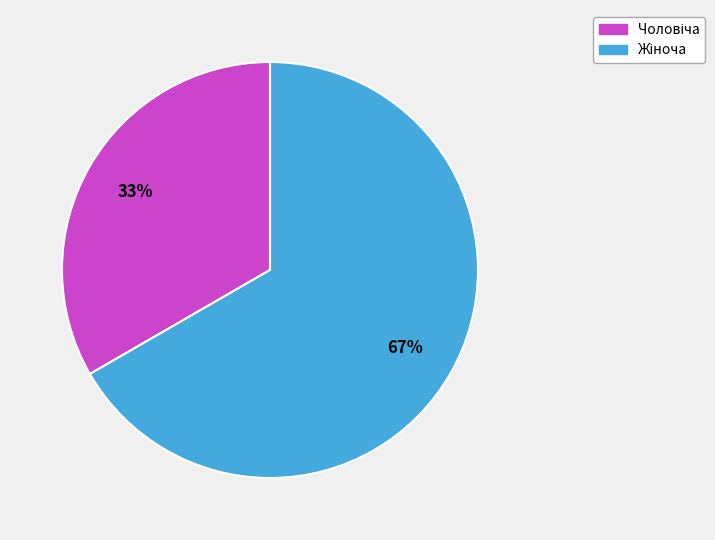

Is there a majority slice in this chart?

Yes